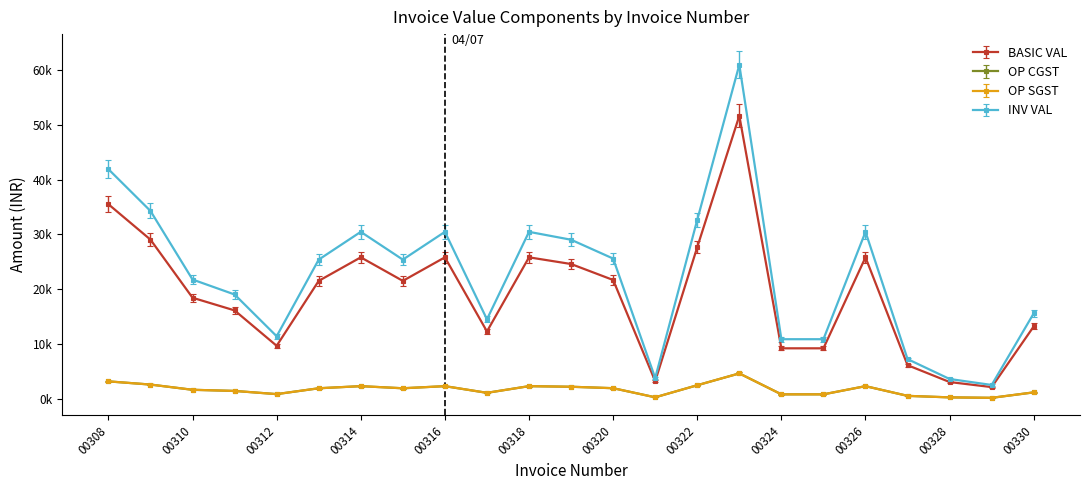

Reading left to right, transcribe all the data shown in this chart.

BASIC VAL: 00308=36922.6	00309=30209.4	00310=19188.0	00311=16783.0	00312=10069.8	00313=22386.0	00314=26852.8	00315=22386.0	00316=26852.8	00317=12792.0	00318=26852.8	00319=25584.0	00320=22556.4	00321=3356.6	00322=28782.0	00323=53705.6	00324=9594.0	00325=9594.0	00326=26852.8	00327=6396.0	00328=3198.0	00329=2238.6	00330=13751.4
OP CGST: 00308=3195.2	00309=2614.3	00310=1660.5	00311=1452.4	00312=871.4	00313=1937.2	00314=2323.8	00315=1937.2	00316=2323.8	00317=1107.0	00318=2323.8	00319=2214.0	00320=1952.0	00321=290.5	00322=2490.8	00323=4647.6	00324=830.2	00325=830.2	00326=2323.8	00327=553.5	00328=276.8	00329=193.7	00330=1190.0
OP SGST: 00308=3067.4	00309=2509.7	00310=1594.1	00311=1394.3	00312=836.6	00313=1859.8	00314=2230.8	00315=1859.8	00316=2230.8	00317=1062.7	00318=2230.8	00319=2125.4	00320=1873.9	00321=278.9	00322=2391.1	00323=4461.7	00324=797.0	00325=797.0	00326=2230.8	00327=531.4	00328=265.7	00329=186.0	00330=1142.4
INV VAL: 00308=43568.7	00309=35647.1	00310=22641.8	00311=19804.0	00312=11882.4	00313=26415.5	00314=31686.3	00315=26415.5	00316=31686.3	00317=15094.6	00318=31686.3	00319=30189.1	00320=26616.5	00321=3960.8	00322=33962.8	00323=63372.6	00324=11320.9	00325=11320.9	00326=31686.3	00327=7547.3	00328=3773.6	00329=2641.6	00330=16226.7